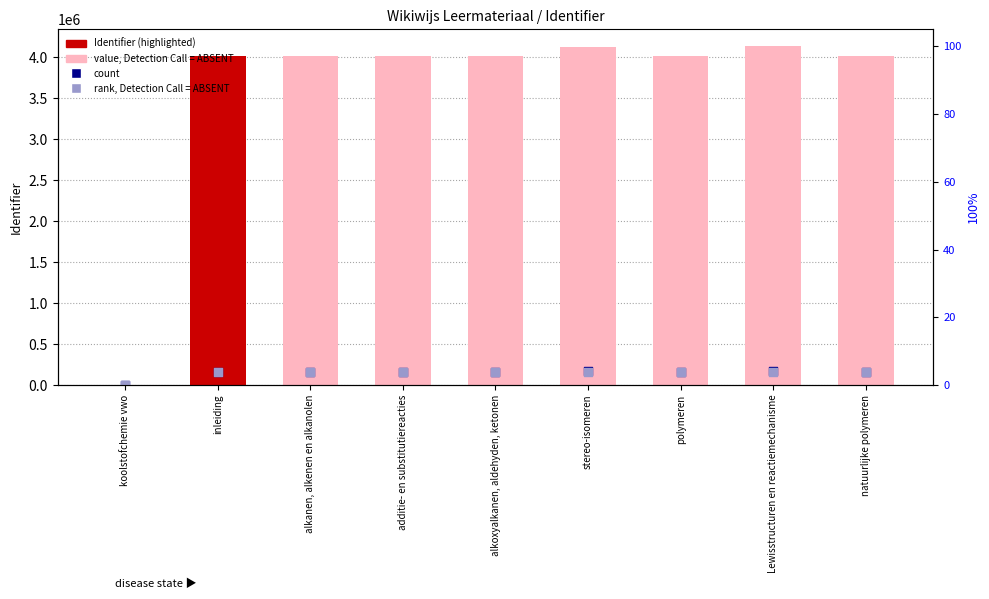

Which series reaches the minimum Y coordinate?

Identifier